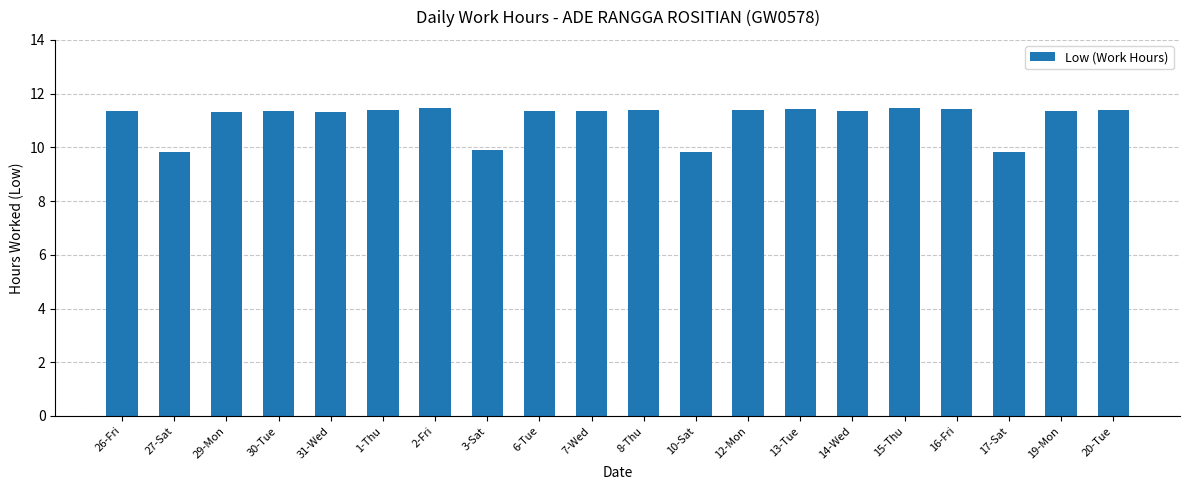

What is the label of the 15th bar from the right?

1-Thu